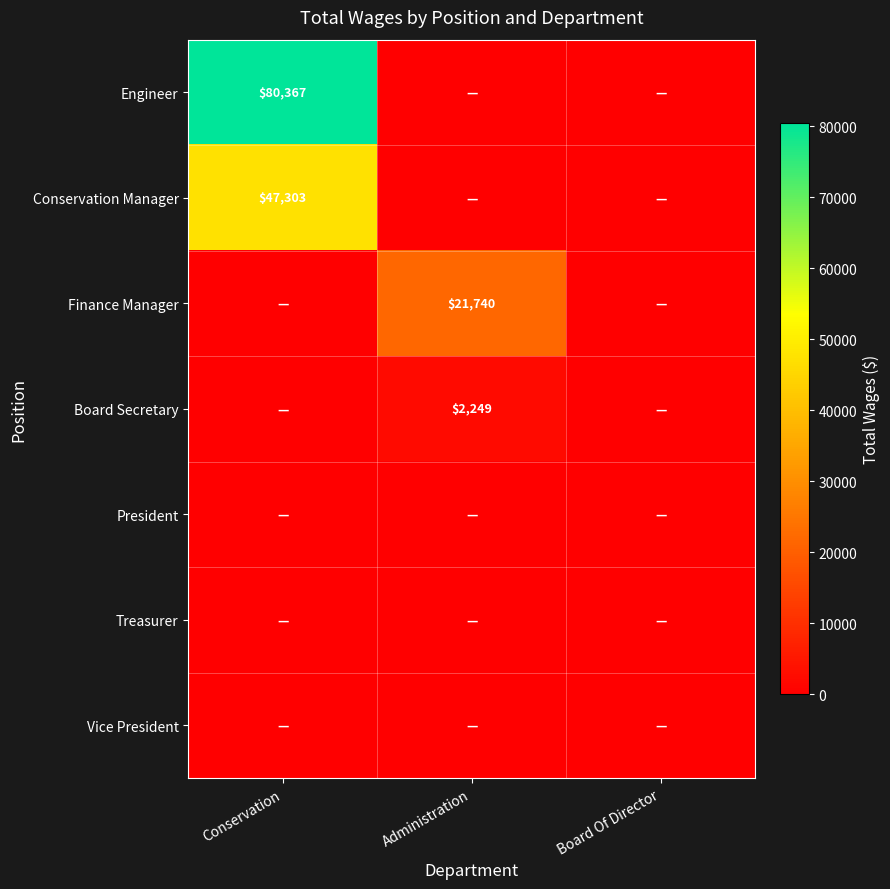

True or false: Board Secretary has a value of 3307 at Administration.

False